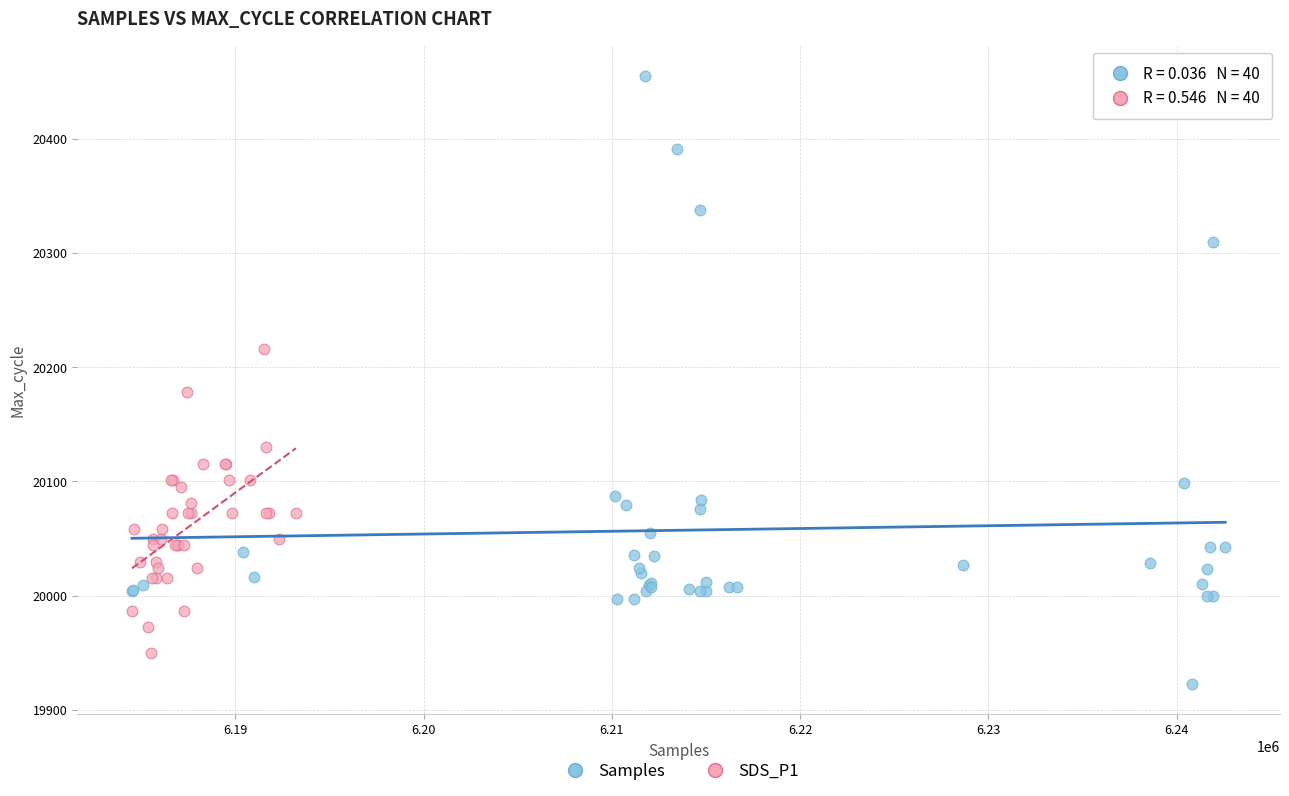

Which series has the largest Y range (max minus min)?

Samples